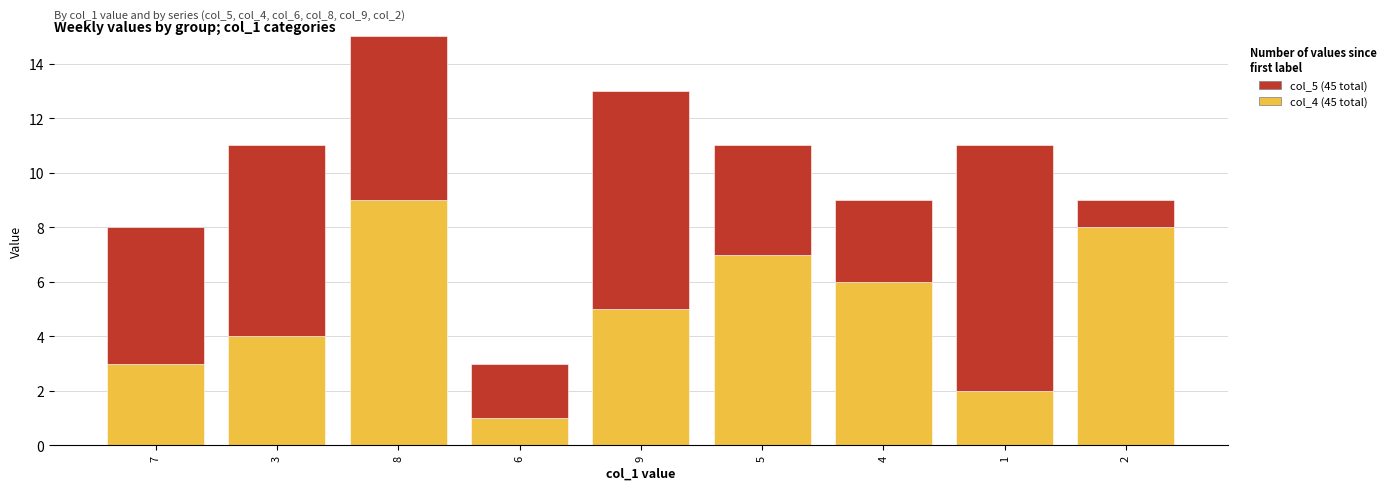

At which category is the sum across all series the highest?

8